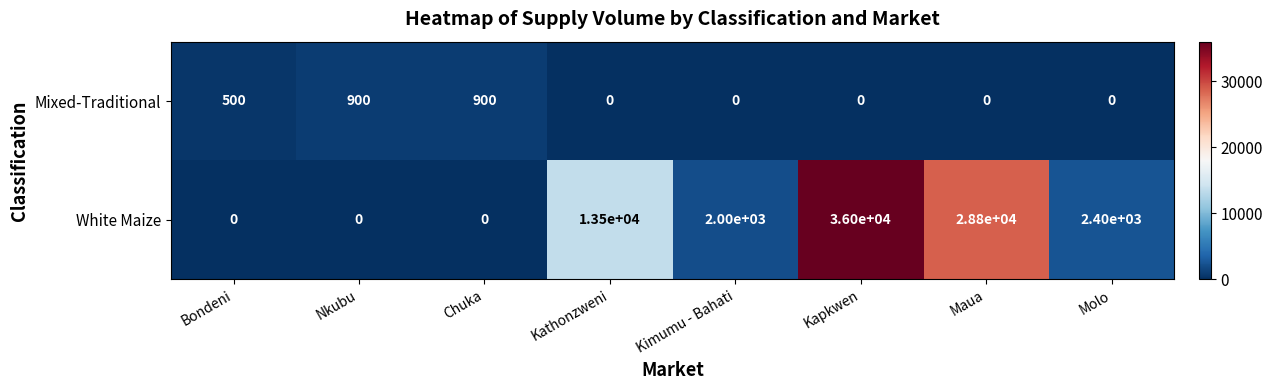

Count the number of data series in this chart.

2